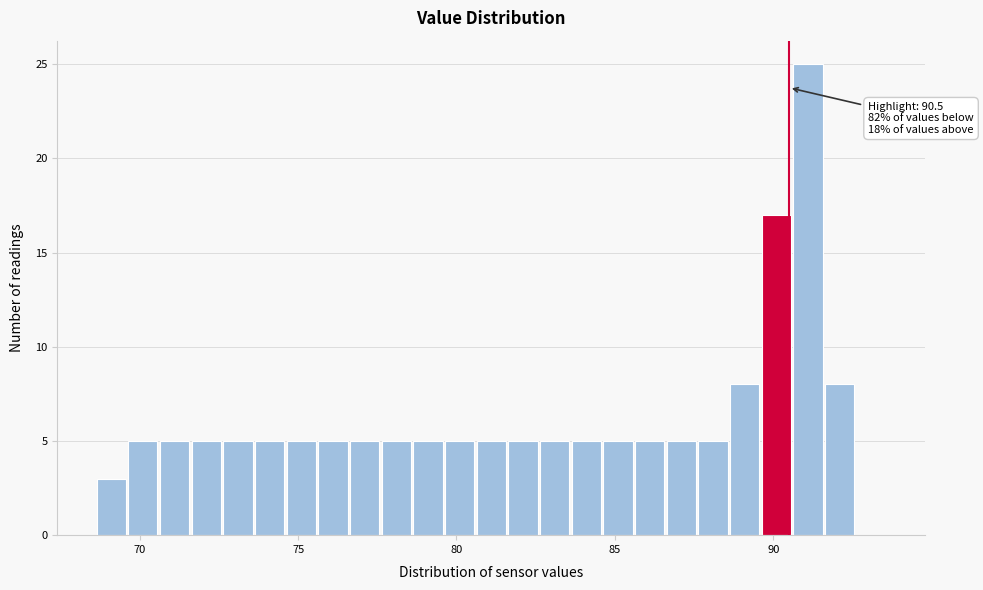

Around what value on the x-axis is the tallest bar? Give the approximate position of its centre, as read against the axis.

91.0